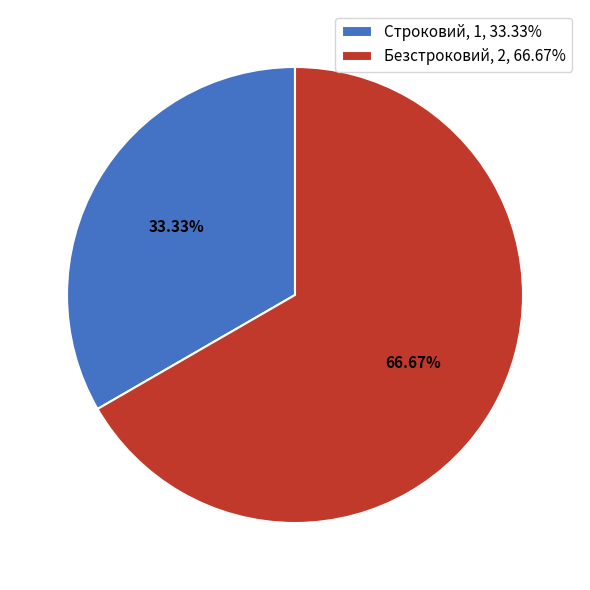

Rank the categories by value from lowest to highest.

Строковий, Безстроковий